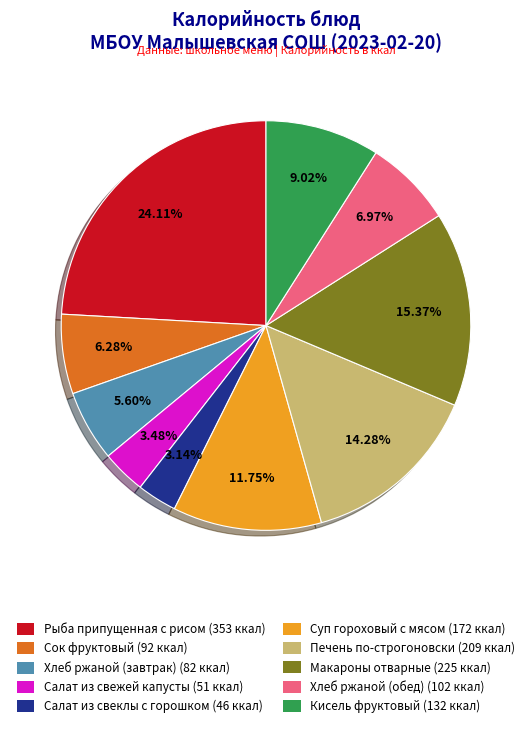

To the nearest percent, what is the average slice percentage?

10%